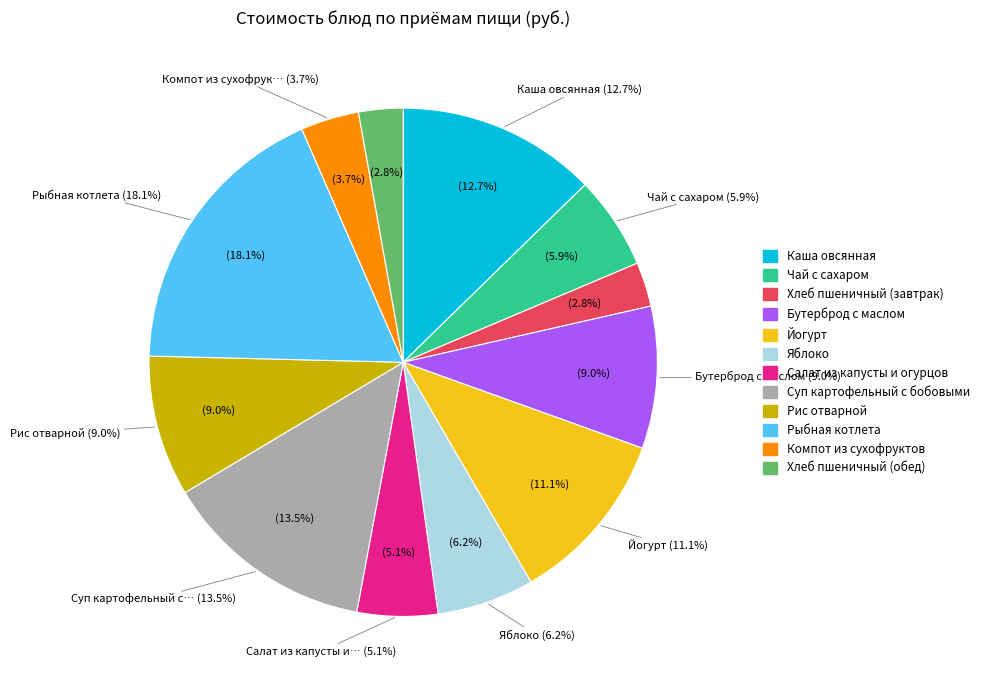

Count the number of slices in the pie.

12